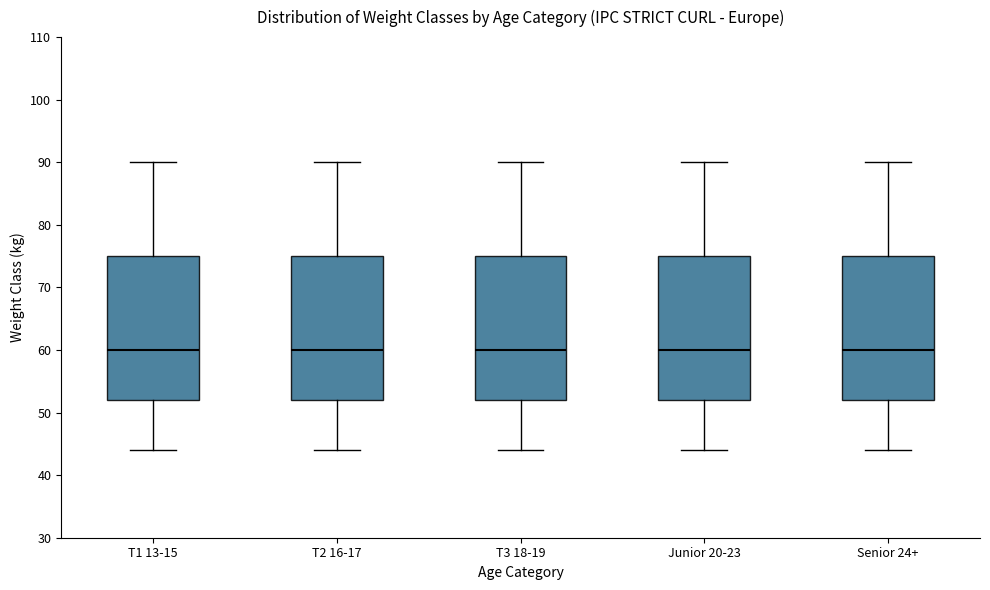

Where does the lower whisker of the box for T1 13-15 end on the y-axis? The values are not printed on the chart, so give them approximately, as read against the axis.

44